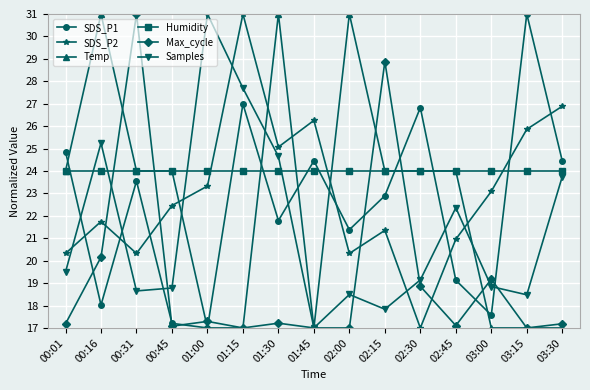

What is the spread (max minus min) of values at 00:31?

12.3